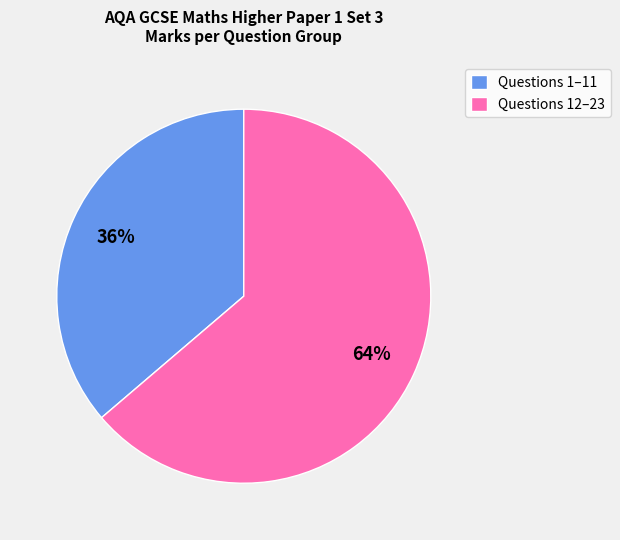

To the nearest percent, what portion does Questions 1–11 represent?

36%